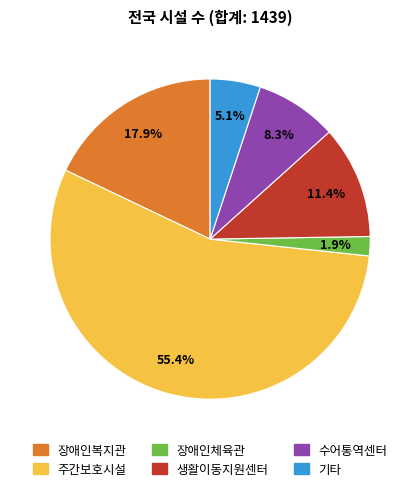

Combined, do 장애인복지관 and 주간보호시설 account for over 50%?

Yes